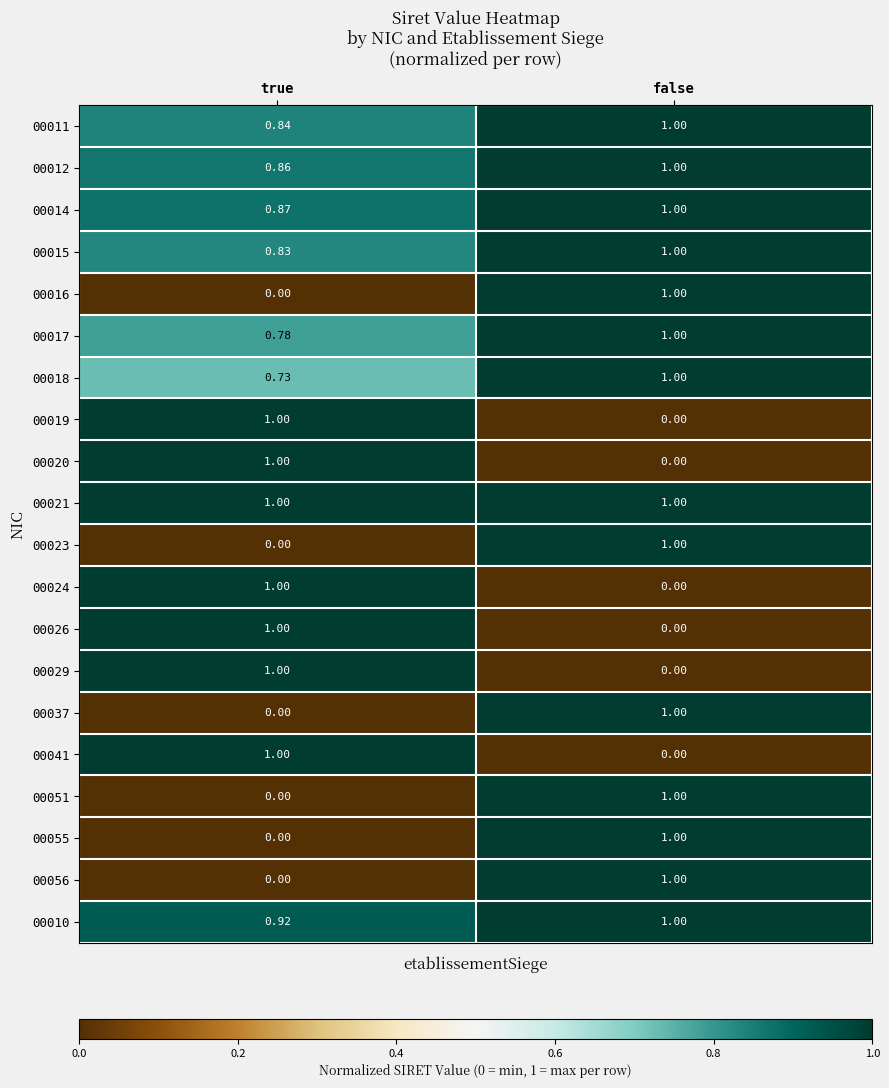

At which label does 00019 reach its minimum?

false